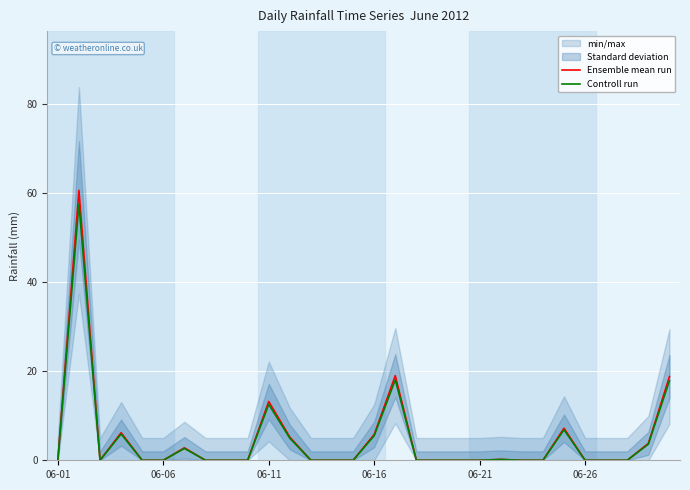

True or false: Controll run and Ensemble mean run cross at least once.

False